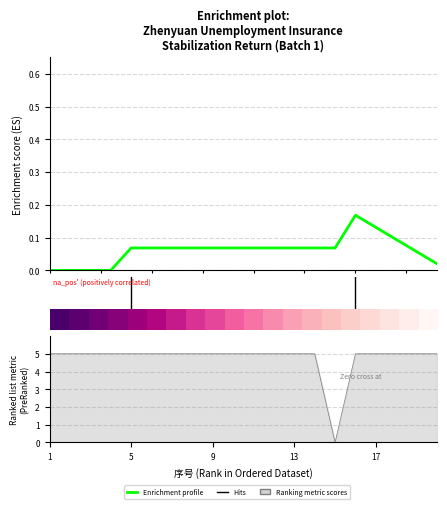

What value does the data have at 14?

5.0